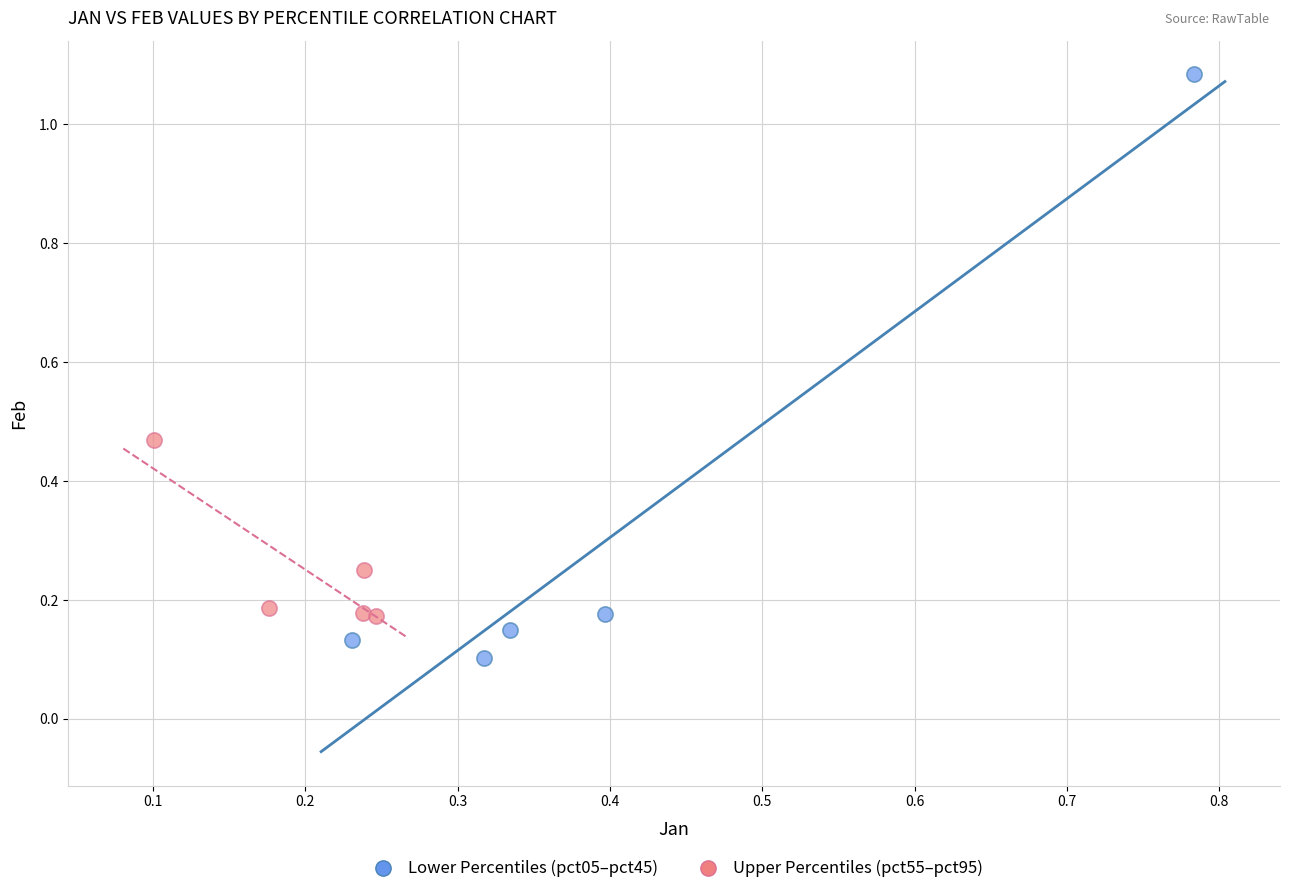

Which series contains the highest Y value?

Lower Percentiles (pct05–pct45)